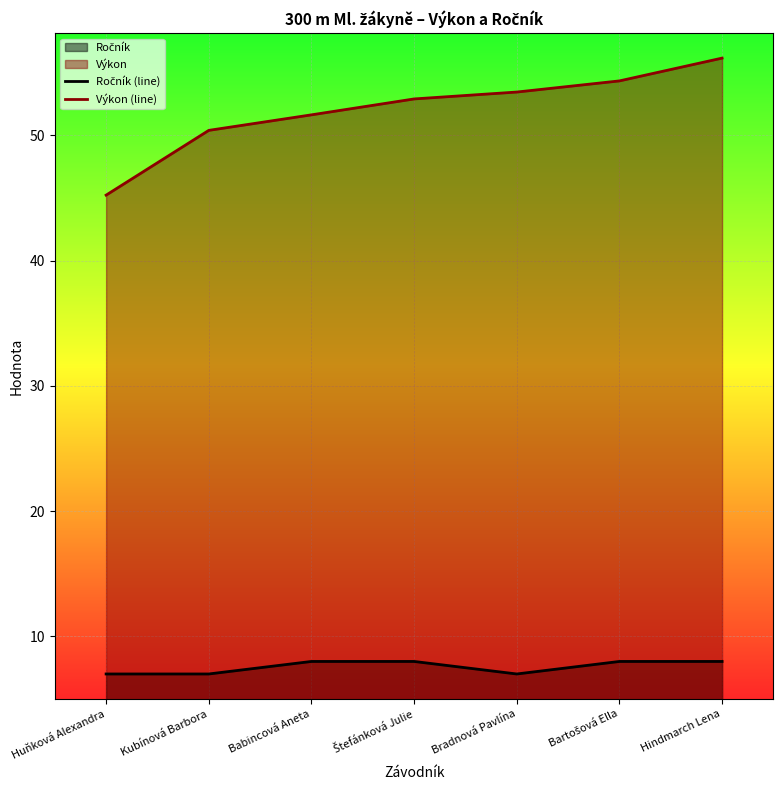

True or false: Ročník (line) and Výkon (line) intersect in this chart.

False